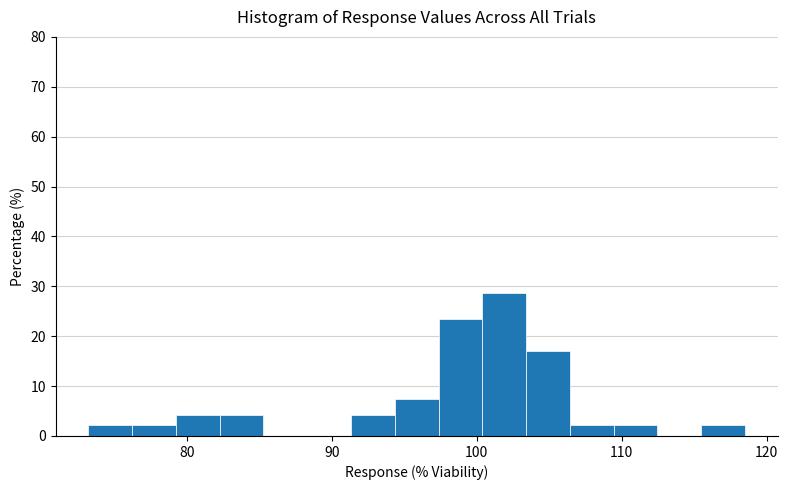

Read against the x-axis, roughly where is the centre of the tallest bar?

102